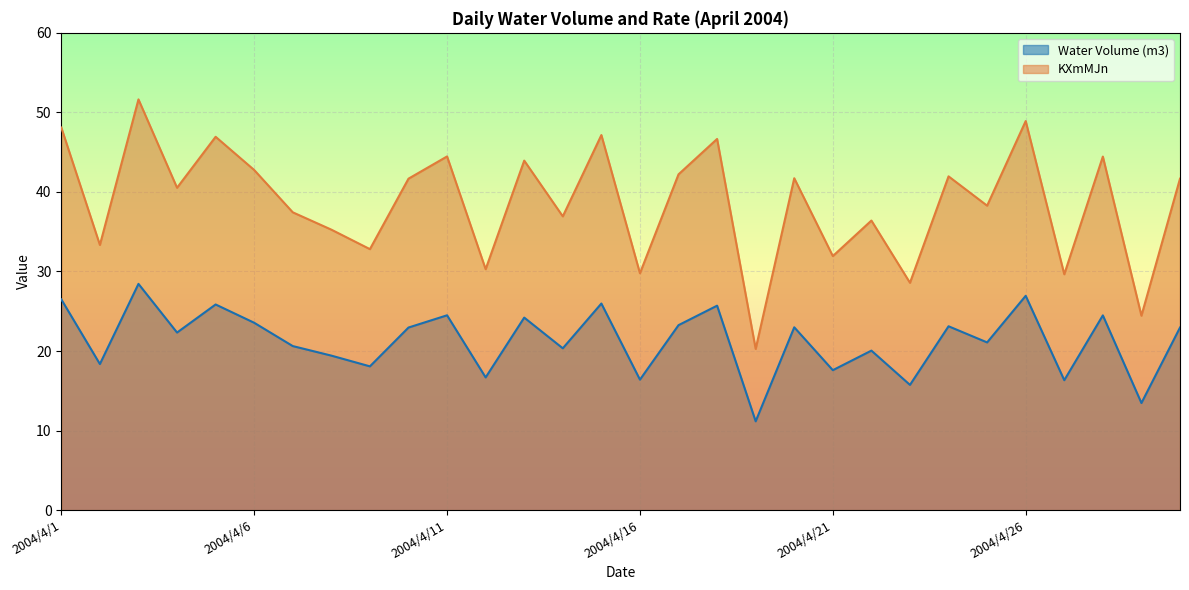

What is the approximate value of Water Volume (m3) at 2004/4/19?

11.2